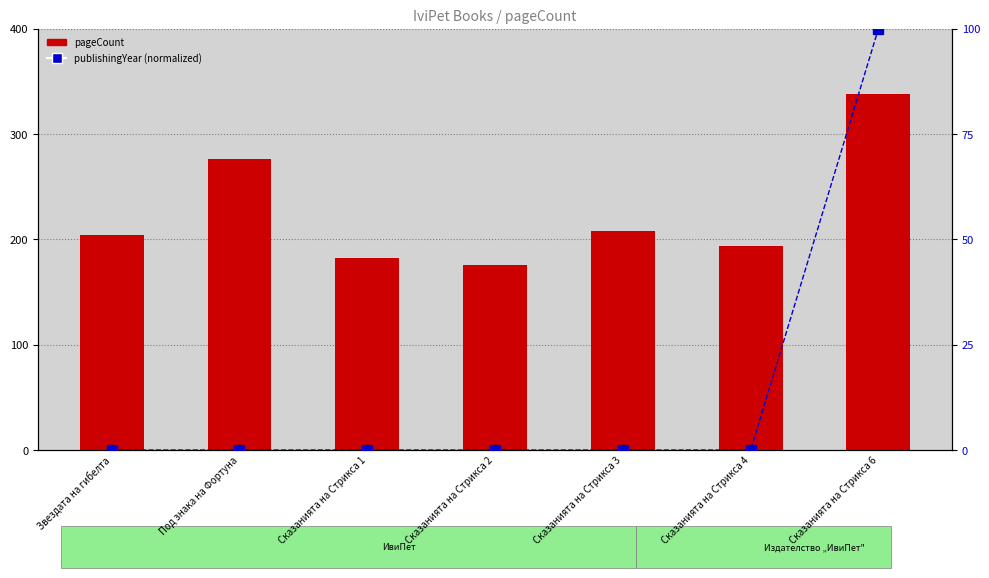

How many categories are shown in the chart?

7